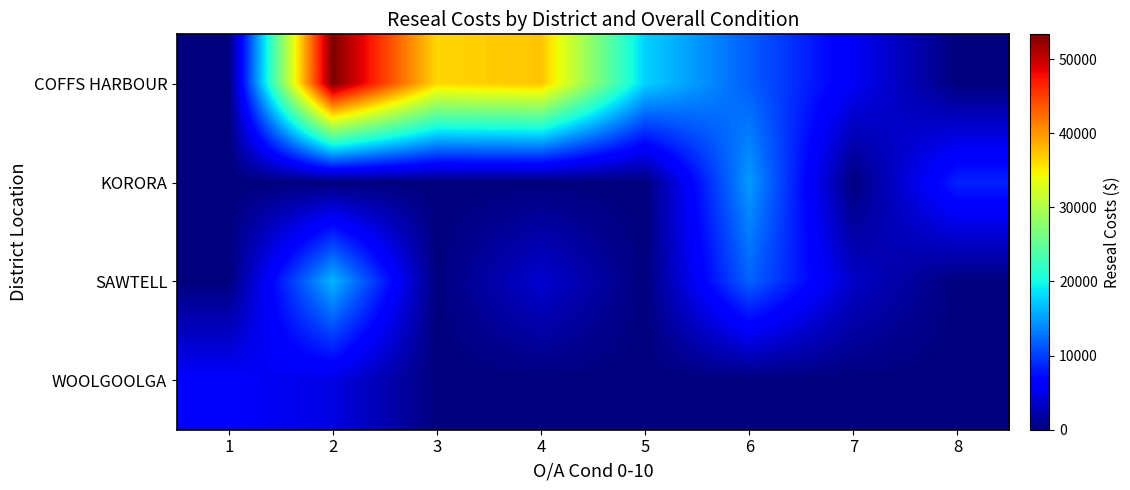

Rank the series by their maximum value, from highest to lowest.

COFFS HARBOUR, SAWTELL, KORORA, WOOLGOOLGA